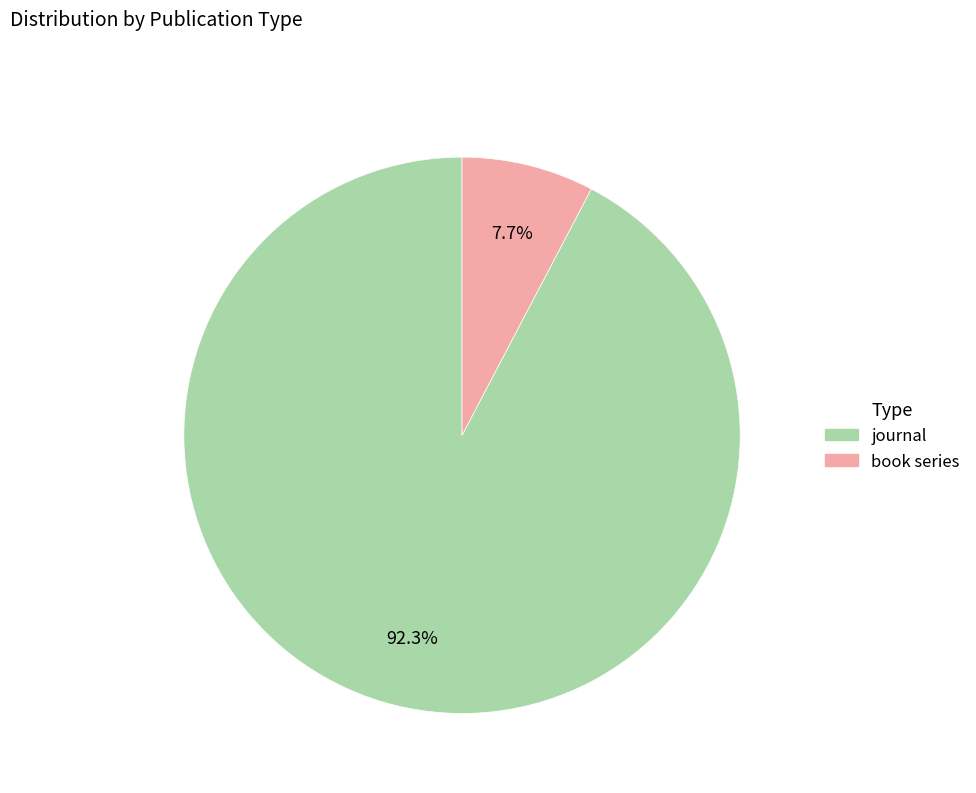

True or false: book series accounts for 2% of the total.

False